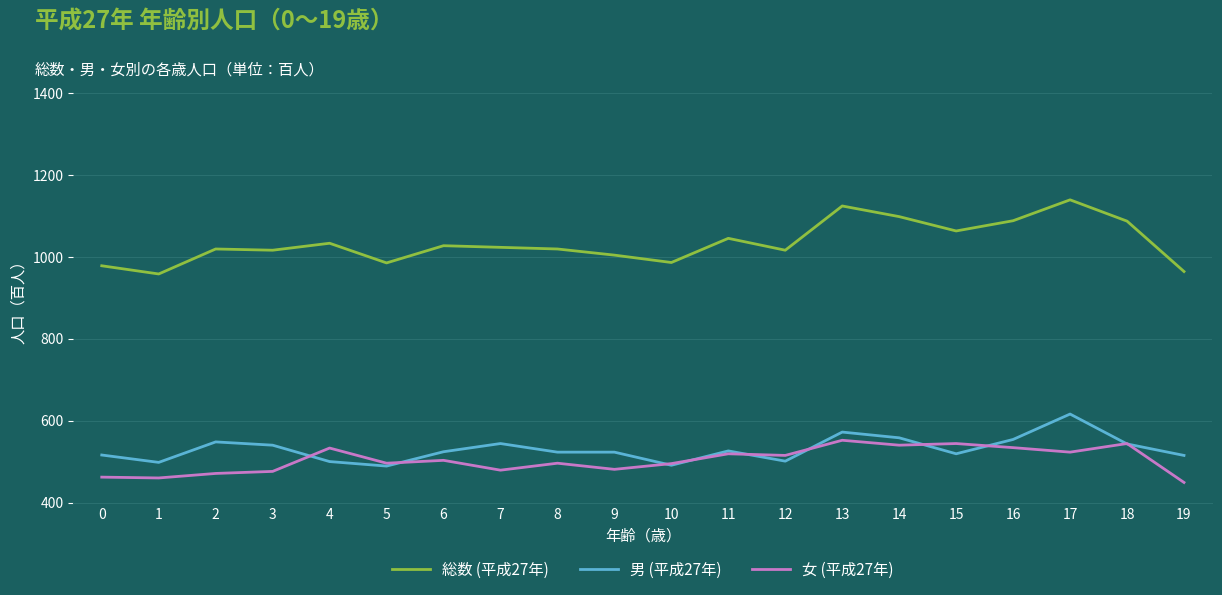

What is the maximum value for 総数 (平成27年)?

1139